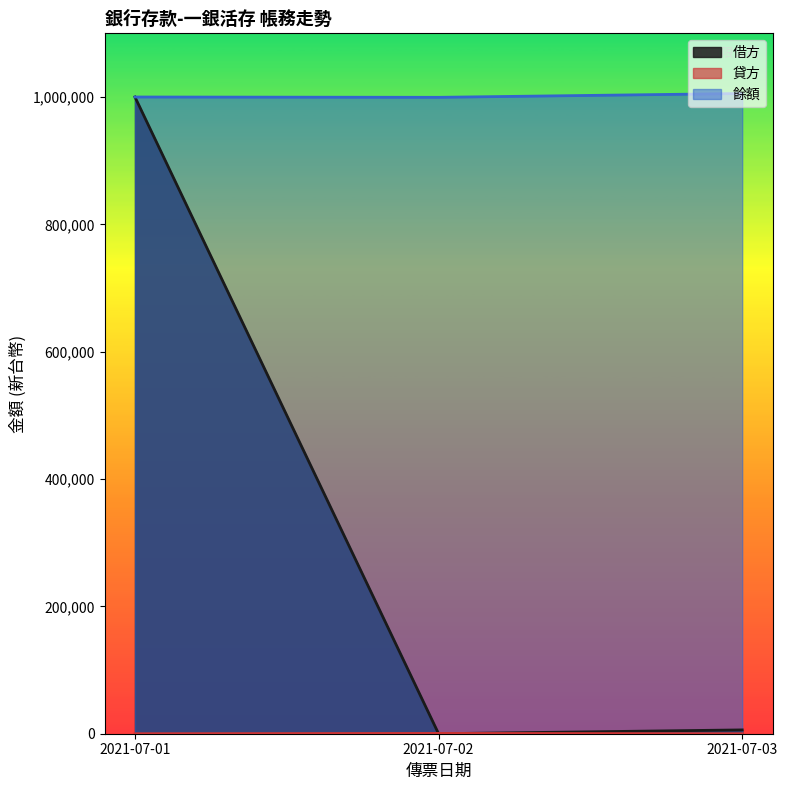

Which series has the widest spread of values?

借方